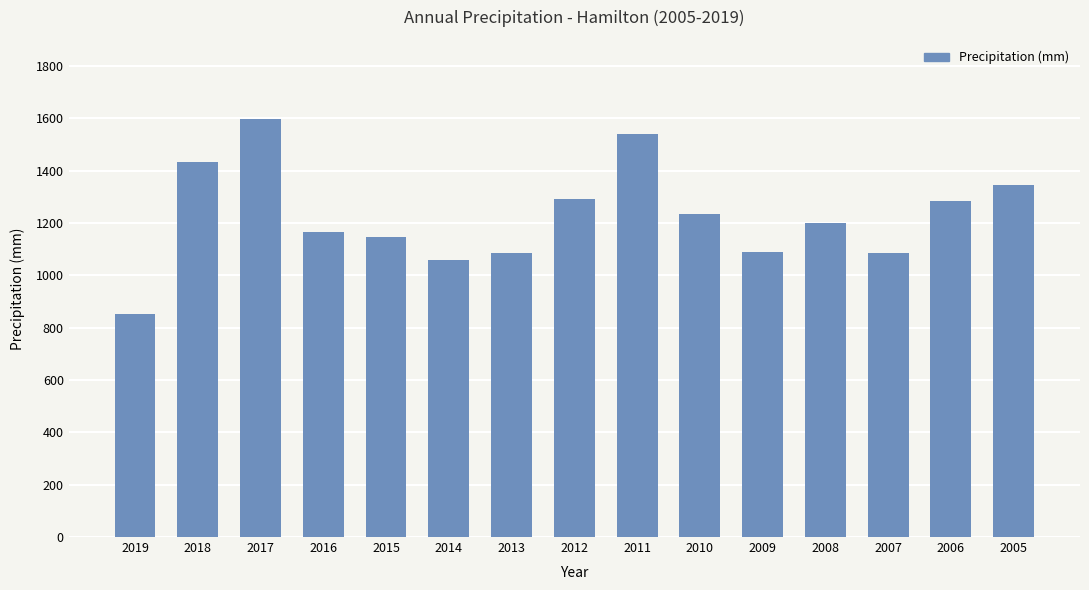

How many bars are there in total?

15